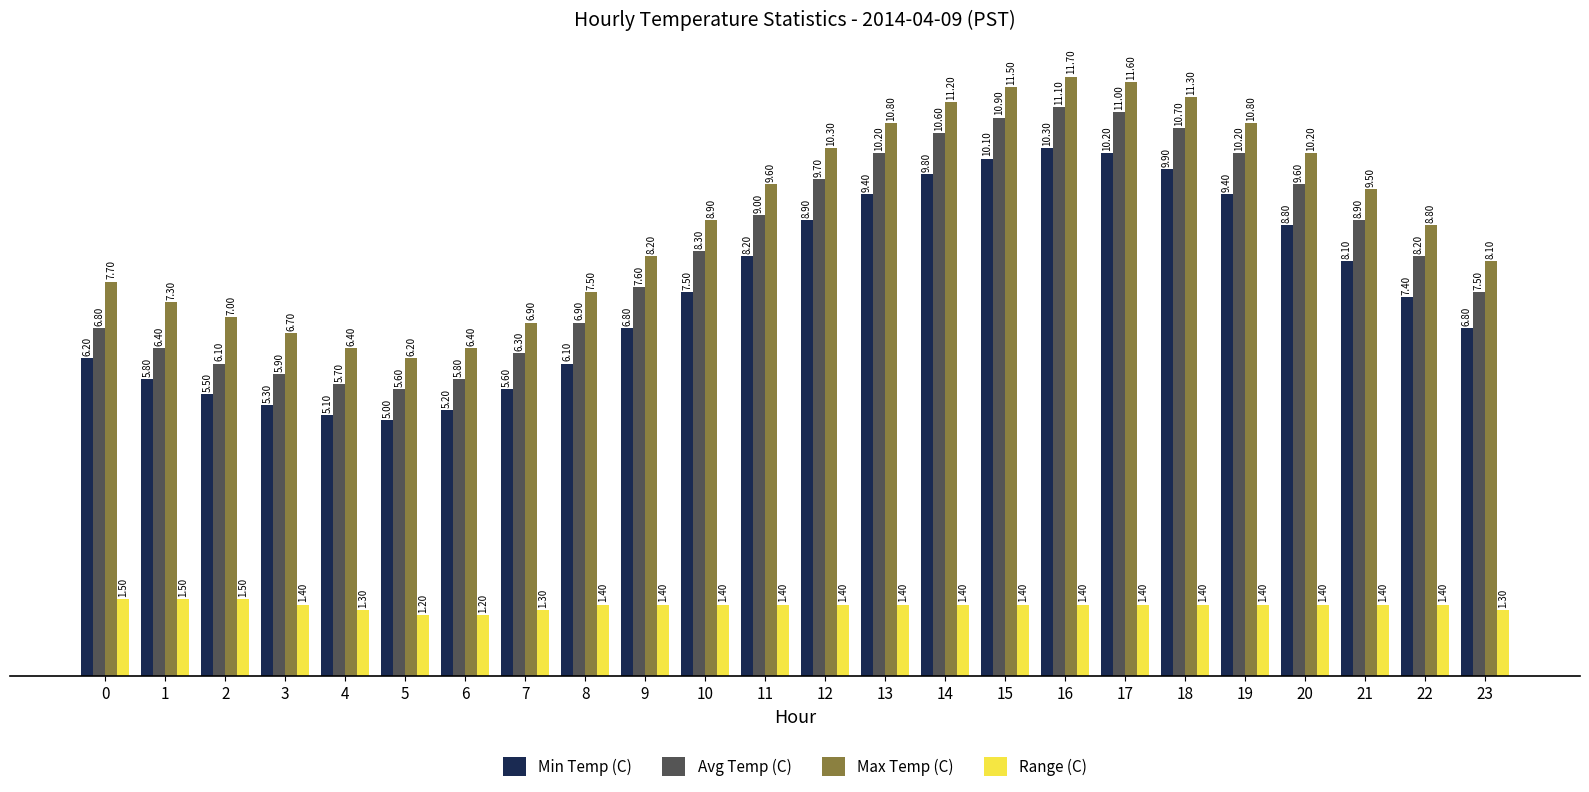

Is it true that Max Temp (C) equals 10.4 at 6?

False